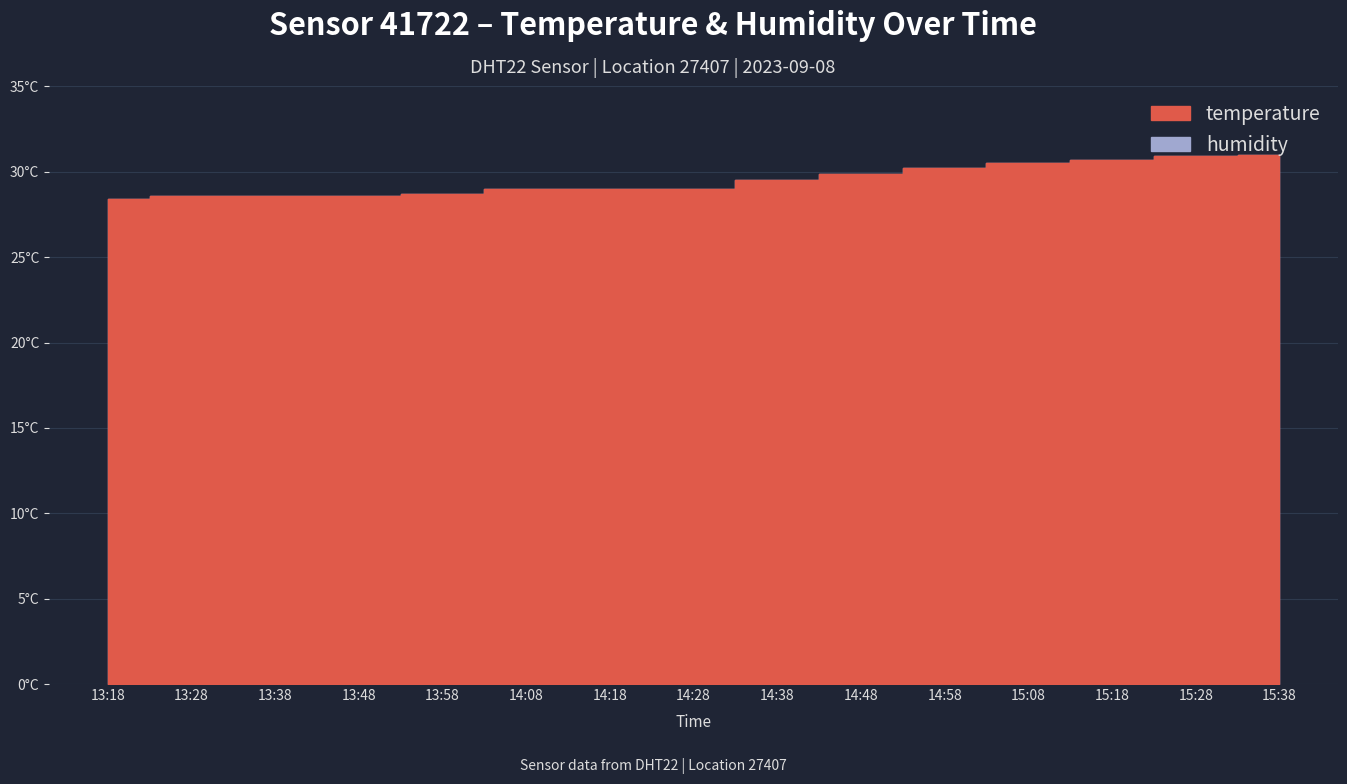

The value at 14:18 is 18.9. True or false?

False